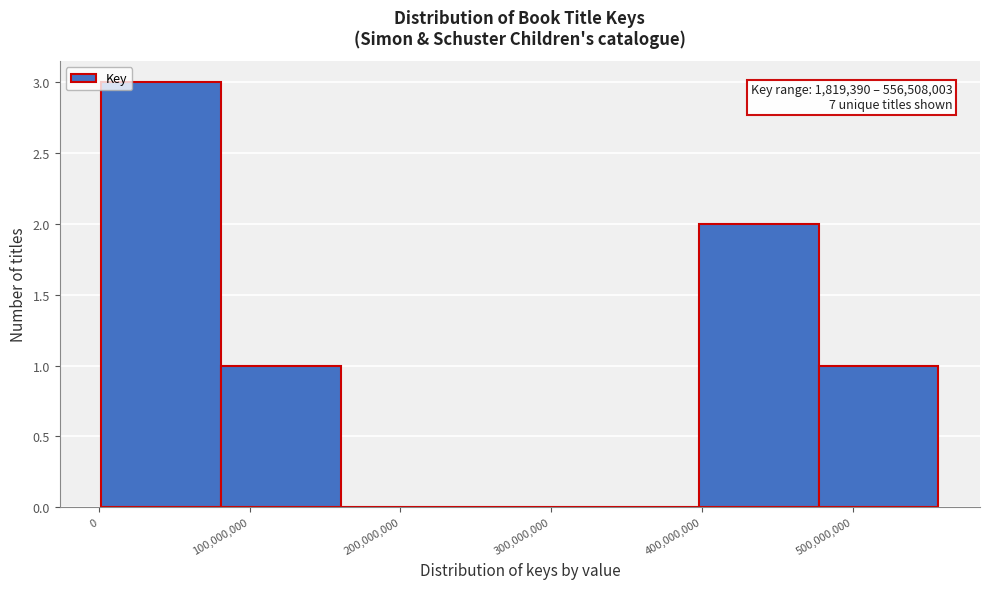

Over which range of the x-axis is the bar tallest?

0 to 80000000